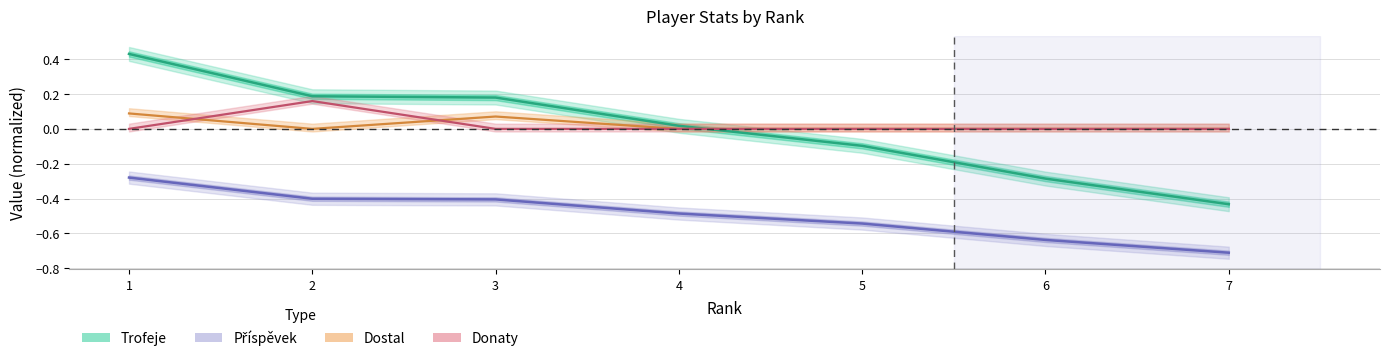

Read the Trofeje value at 1.

0.4